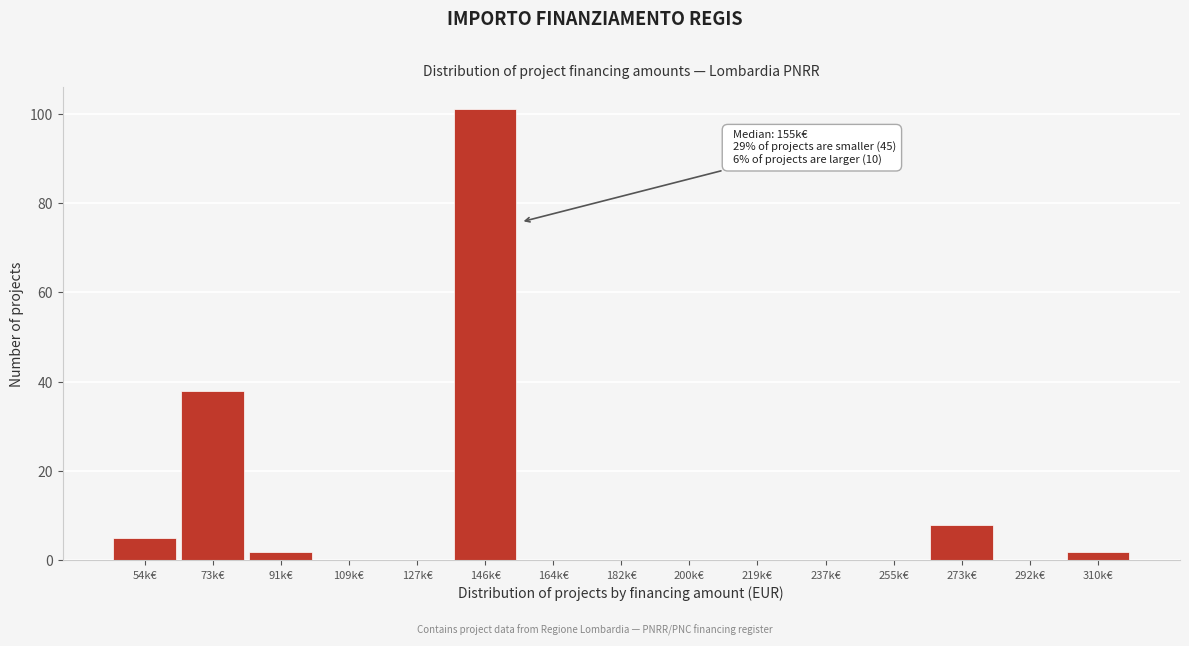

Reading left to right, what are all the values shown in this chart?

54k€=5	73k€=38	91k€=2	109k€=0	127k€=0	146k€=101	164k€=0	182k€=0	200k€=0	219k€=0	237k€=0	255k€=0	273k€=8	292k€=0	310k€=2